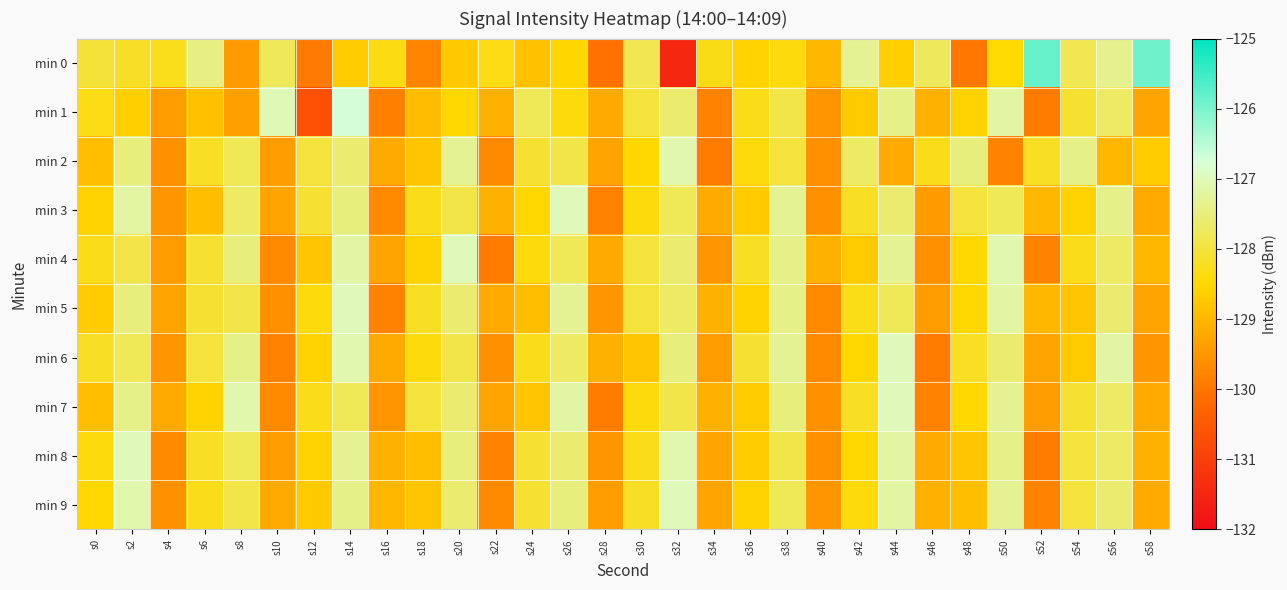

Which series changed the most between s50 and s56?

min 0